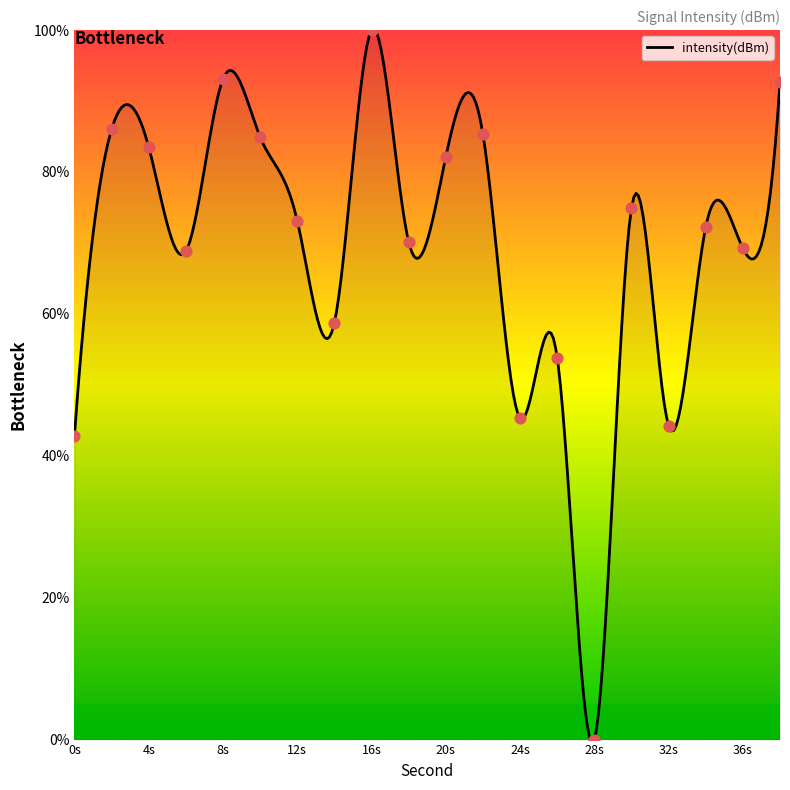

What is the highest value of the intensity(dBm) series?

100.2